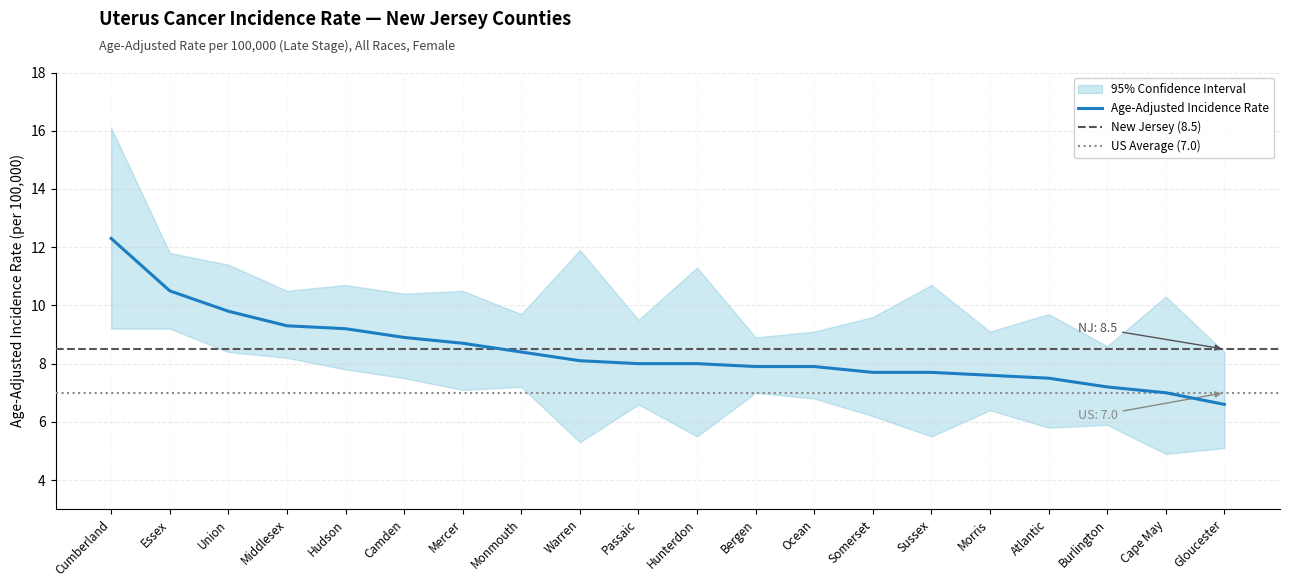

At which category is the sum across all series the highest?

Cumberland